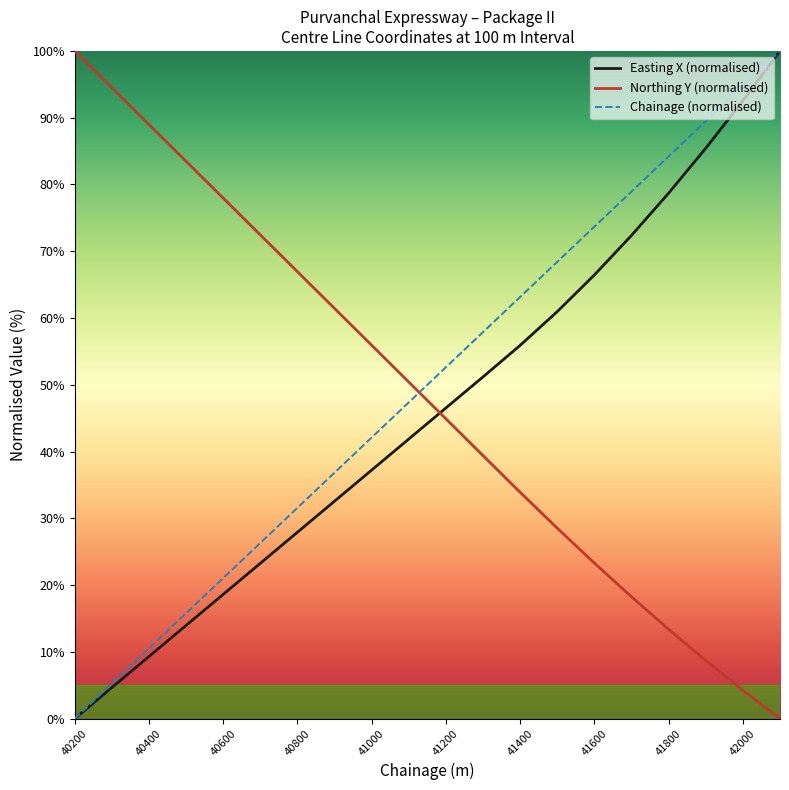

What are all the series names shown in the legend?

Easting X (normalised), Northing Y (normalised), Chainage (normalised)